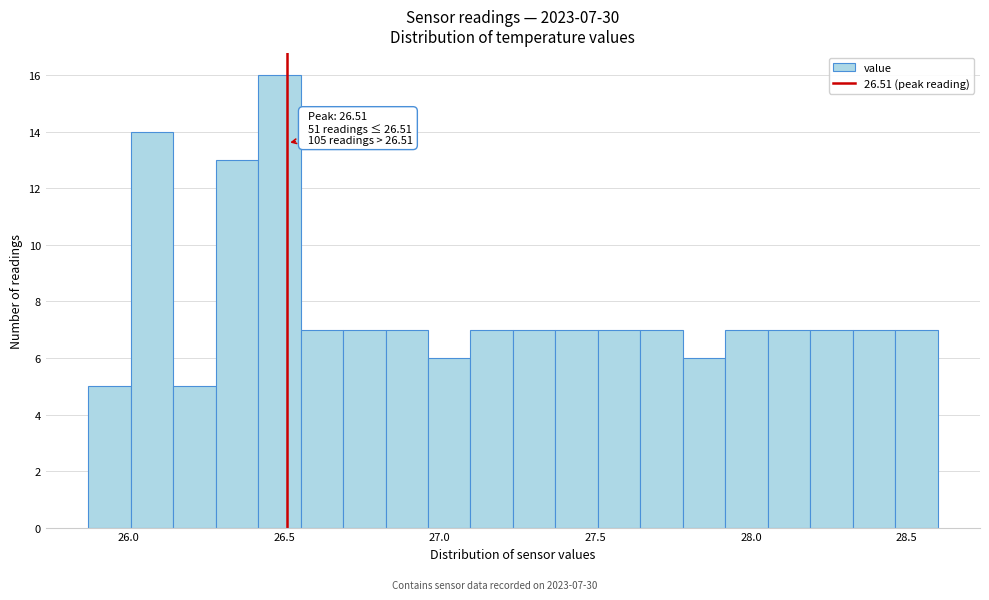

Read against the x-axis, roughly where is the centre of the tallest bar?

26.50